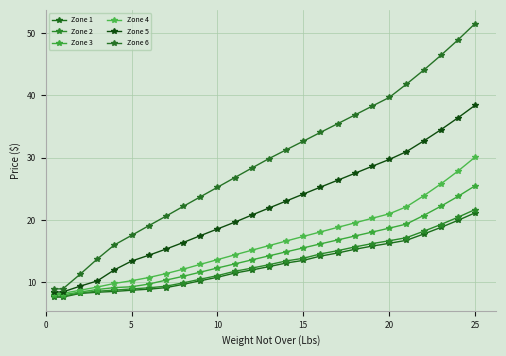

What is the label of the 13th point from the left?

12